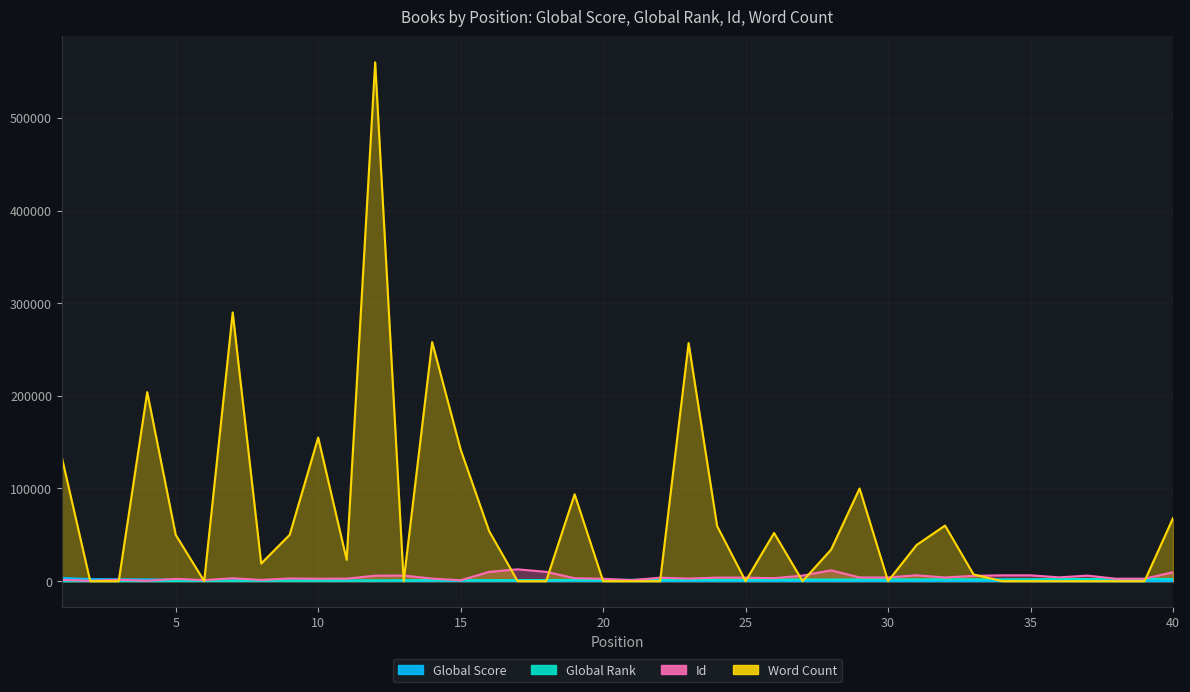

Reading left to right, extract all data points from this chart.

Global Score: 3464	2163	2056	1890	1472	1043	780	758	757	658	552	525	374	363	361	347	336	328	297	295	266	240	240	240	234	221	217	216	215	208	204	198	192	192	181	159	159	152	151	151
Global Rank: 41	101	115	129	188	304	439	455	456	532	657	700	1006	1046	1049	1092	1135	1169	1276	1285	1420	1565	1565	1565	1619	1735	1765	1770	1788	1840	1875	1918	1958	1963	2075	2274	2284	2361	2371	2373
Id: 1409	321	1484	424	2472	1079	3154	1313	2923	2602	2752	5849	6032	2768	934	10026	12762	10025	3168	2589	1078	3743	2767	3862	3768	3208	6003	11688	4011	3989	6317	3965	5722	6298	6304	4102	5967	2592	2596	9608
Word Count: 134000	0	0	204000	50000	0	290000	19000	50000	155000	23000	560000	0	258000	142000	54000	0	0	93750	0	0	0	257000	59500	0	52000	0	34000	100000	0	39000	60000	7228	0	0	0	0	0	0	68000